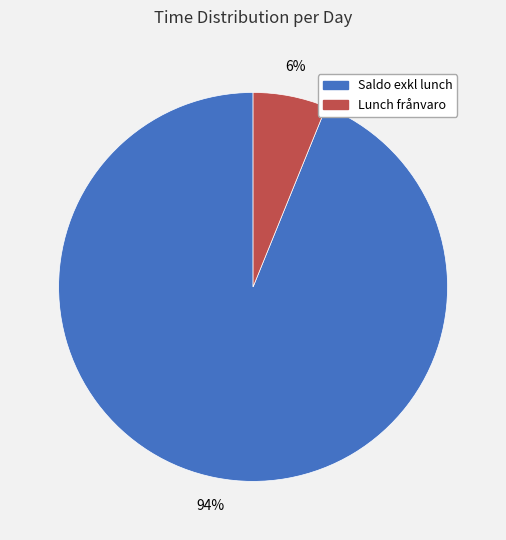

Rank the categories by value from lowest to highest.

Lunch frånvaro, Saldo exkl lunch